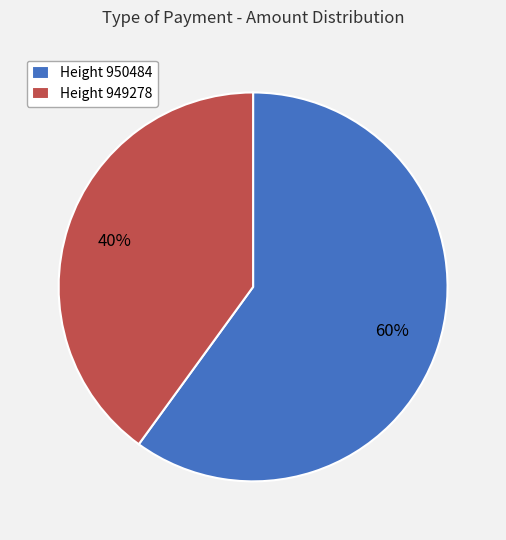

Count the number of slices in the pie.

2